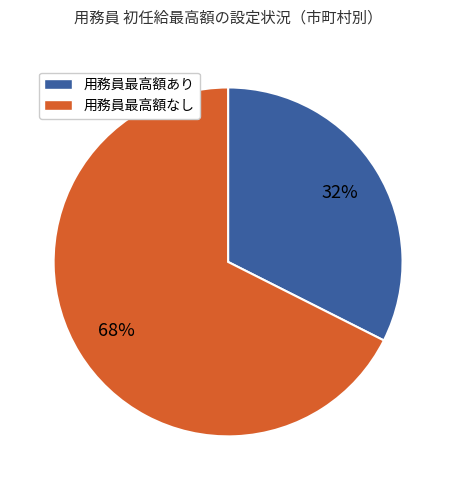

Does any single category account for the majority?

Yes